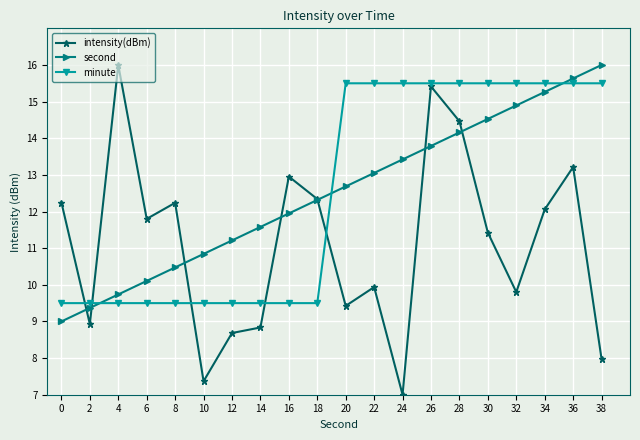

After their last crossing, which series has the higher values: minute or intensity(dBm)?

minute